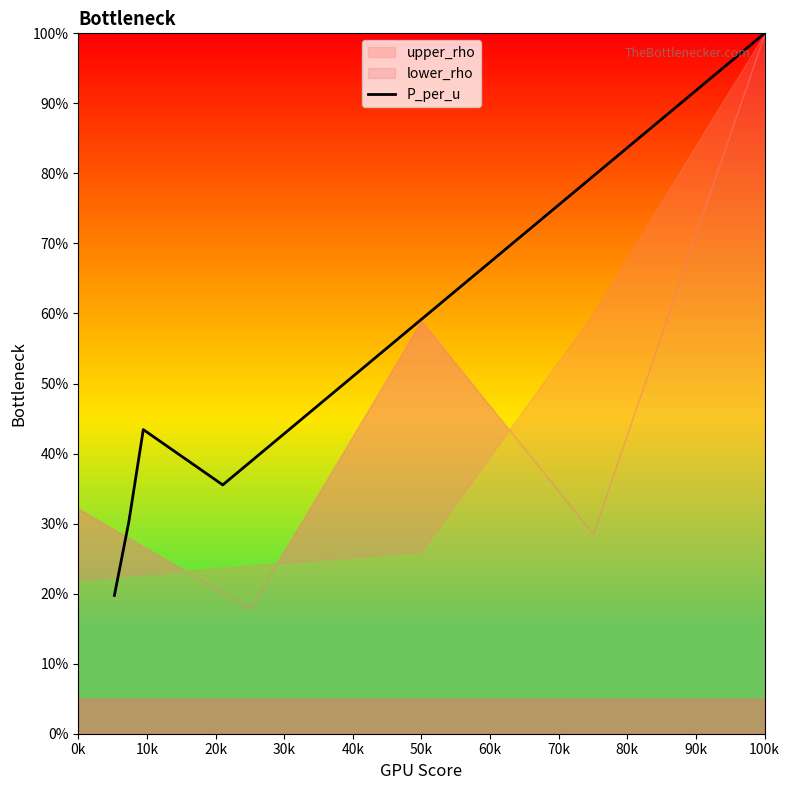

Reading left to right, what are all the values shown in this chart?

19.7	30.3	43.4	35.5	100.0